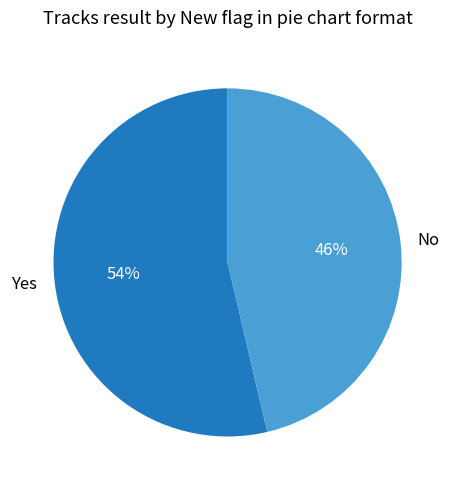

To the nearest percent, what is the combined percentage of No and Yes?

100%